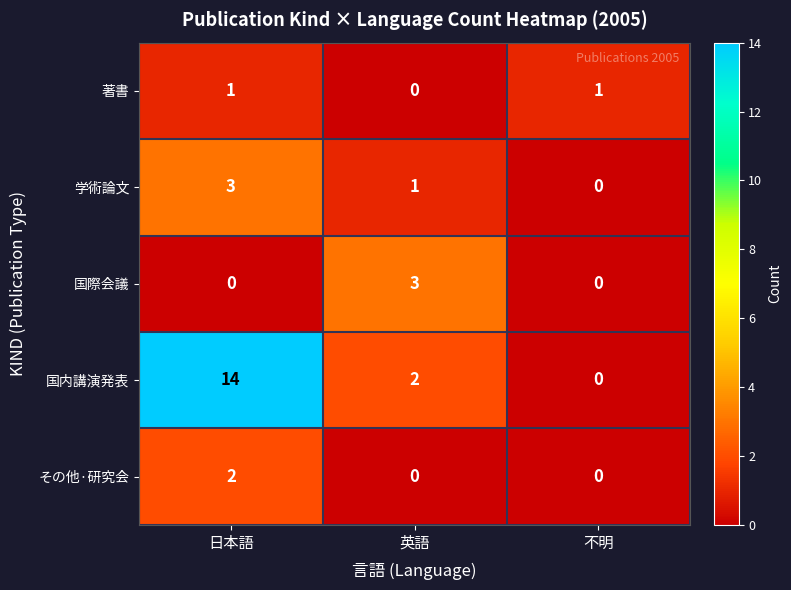

The value of 国際会議 at 不明 is 1. True or false?

False